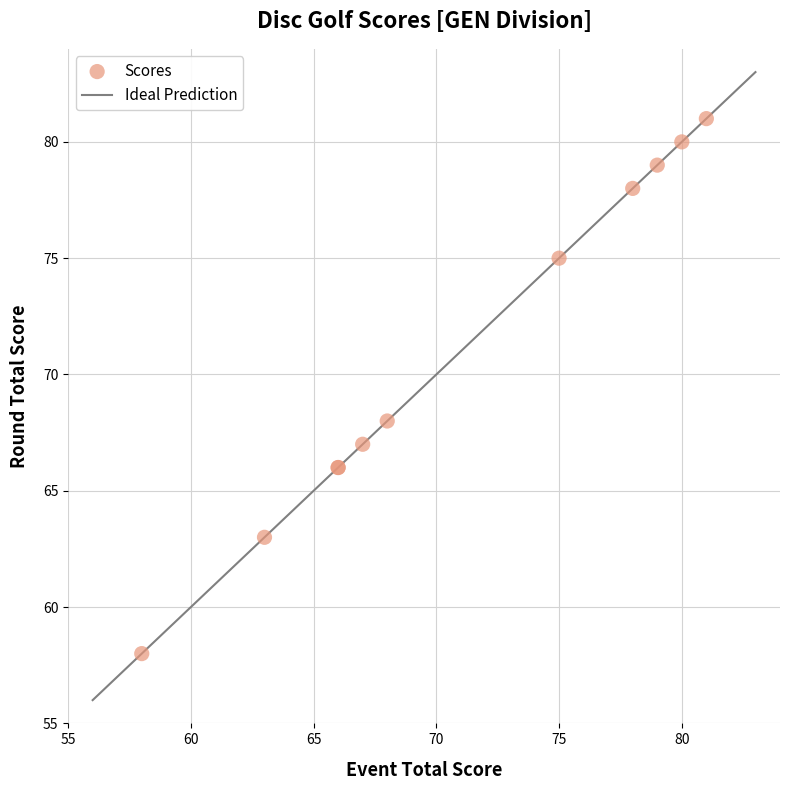

What Y value in the scatter plot is closest to 69?

68